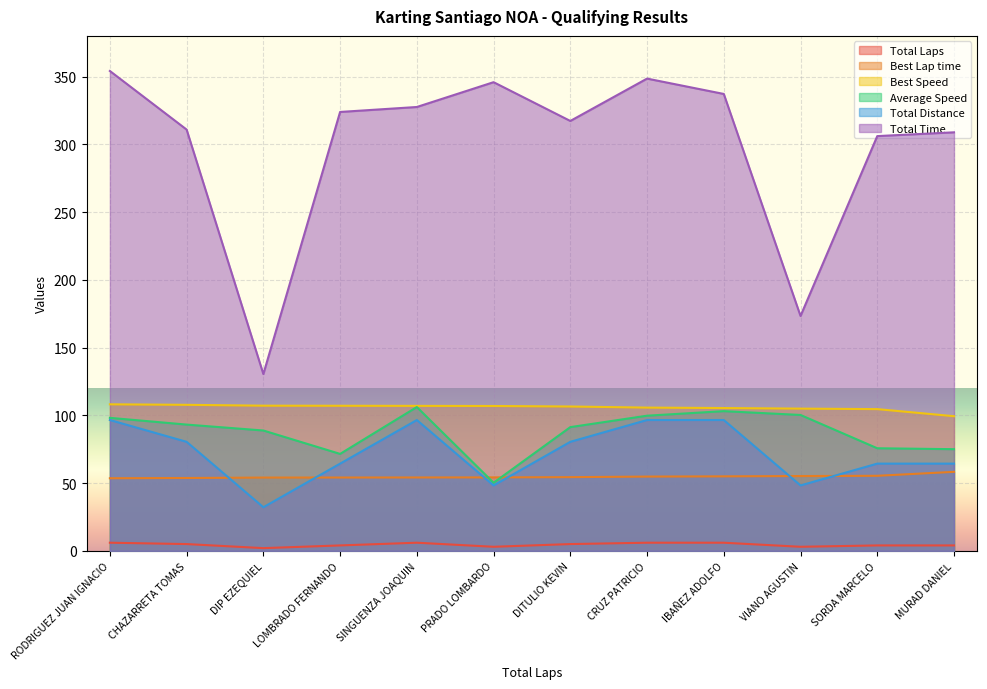

What is the value of the Total Time point at the 12th from the left?

308.8